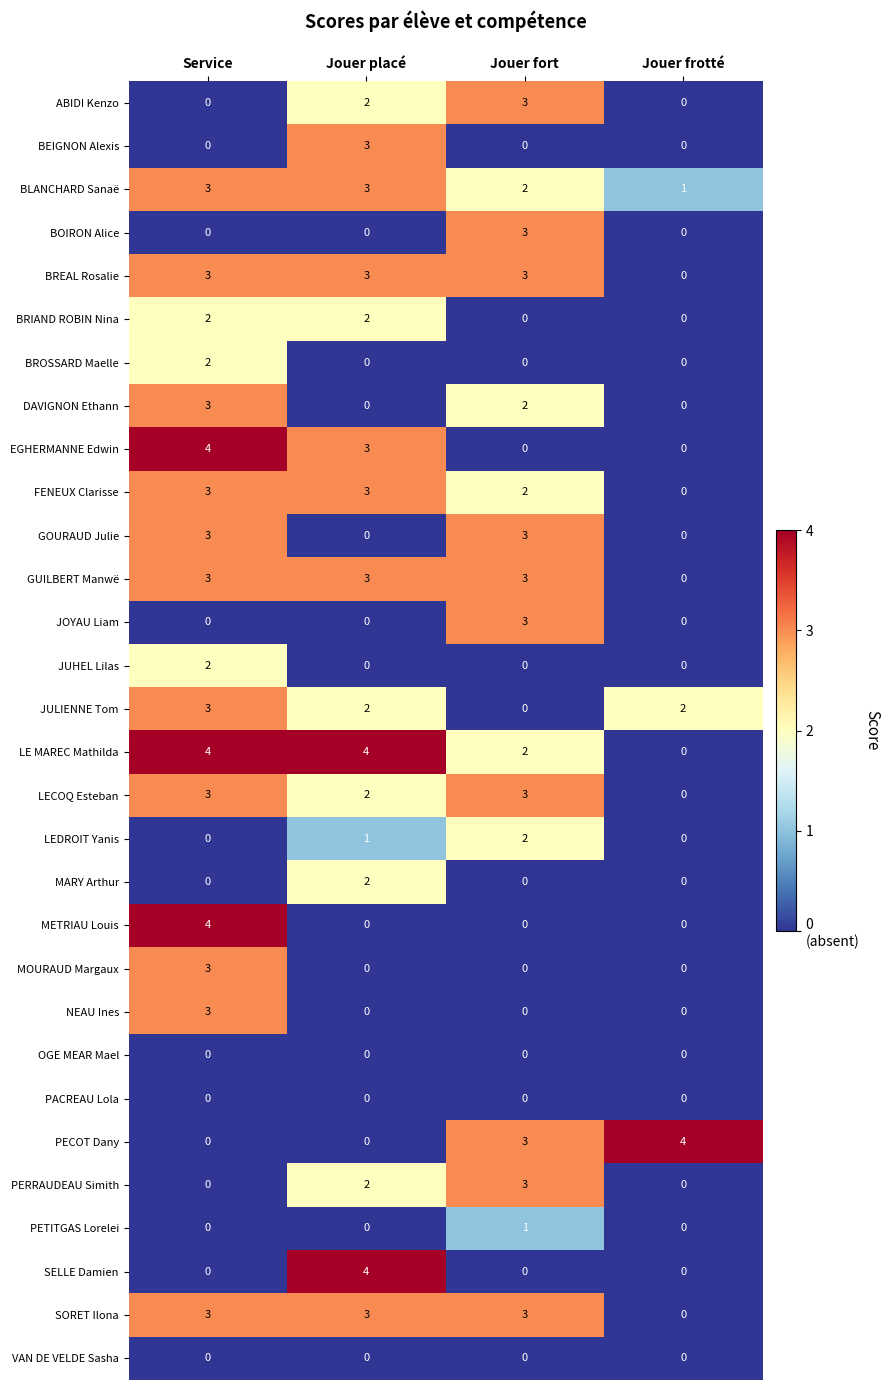

What is the difference between the highest and lowest values at Service?

4